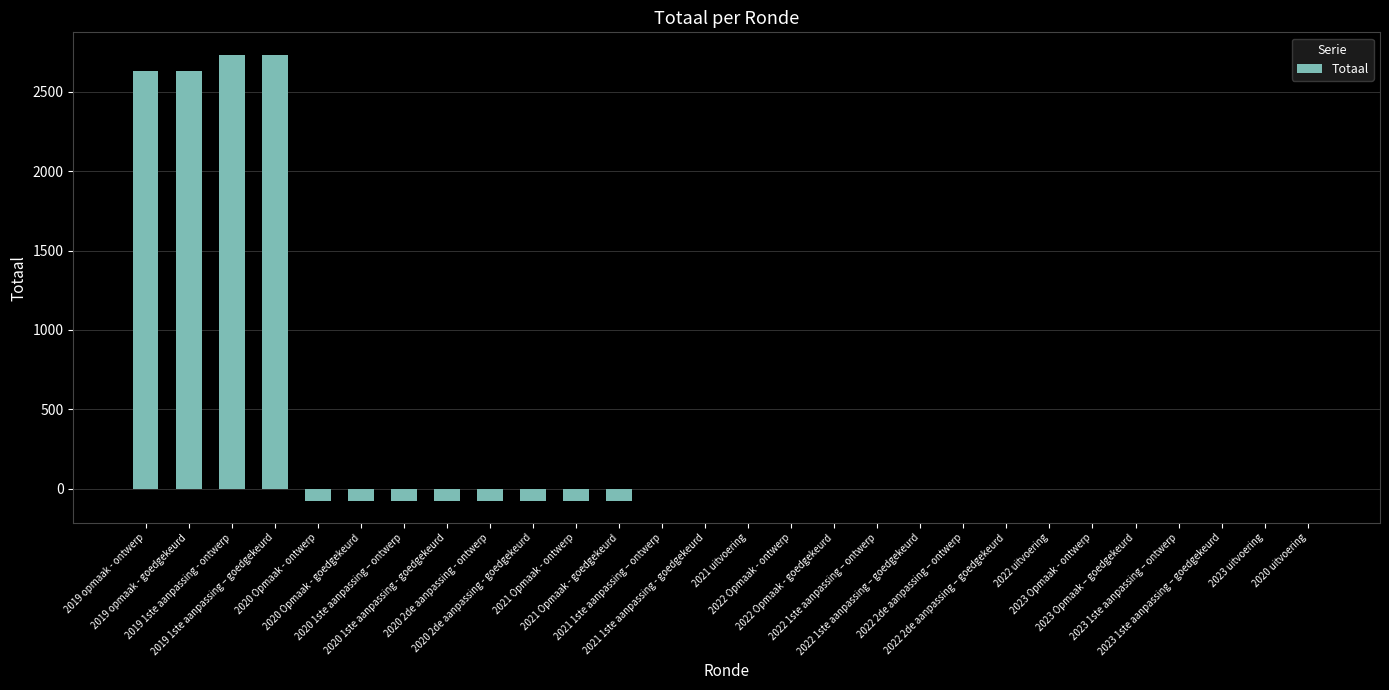

How many series are shown in this chart?

1